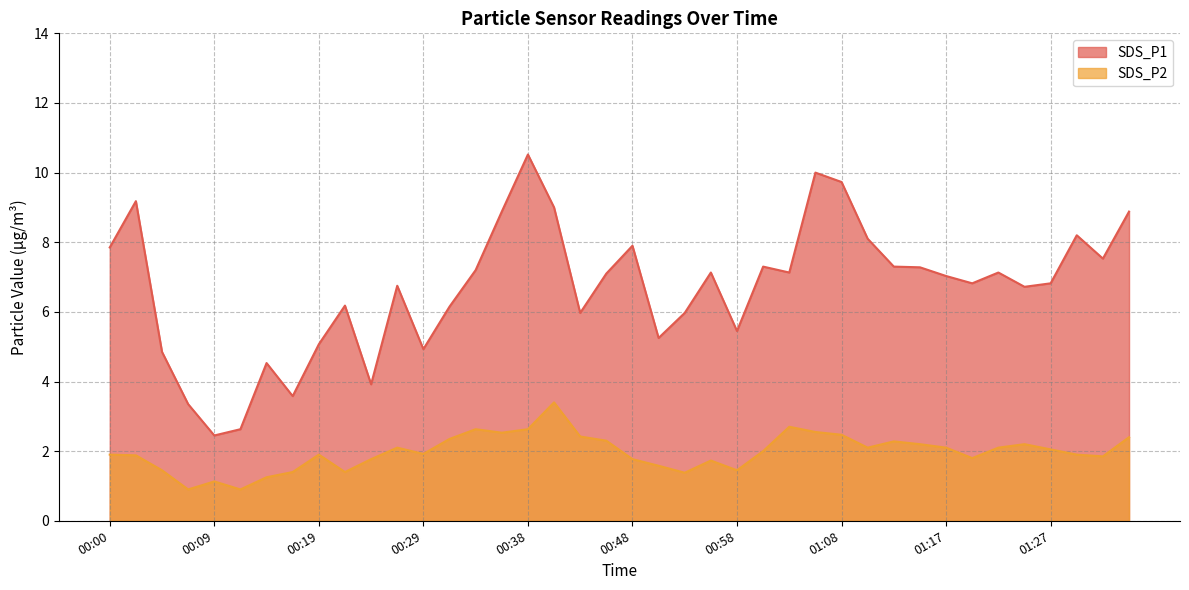

What is the difference between the maximum and second lowest values in the SDS_P1 series?

7.9